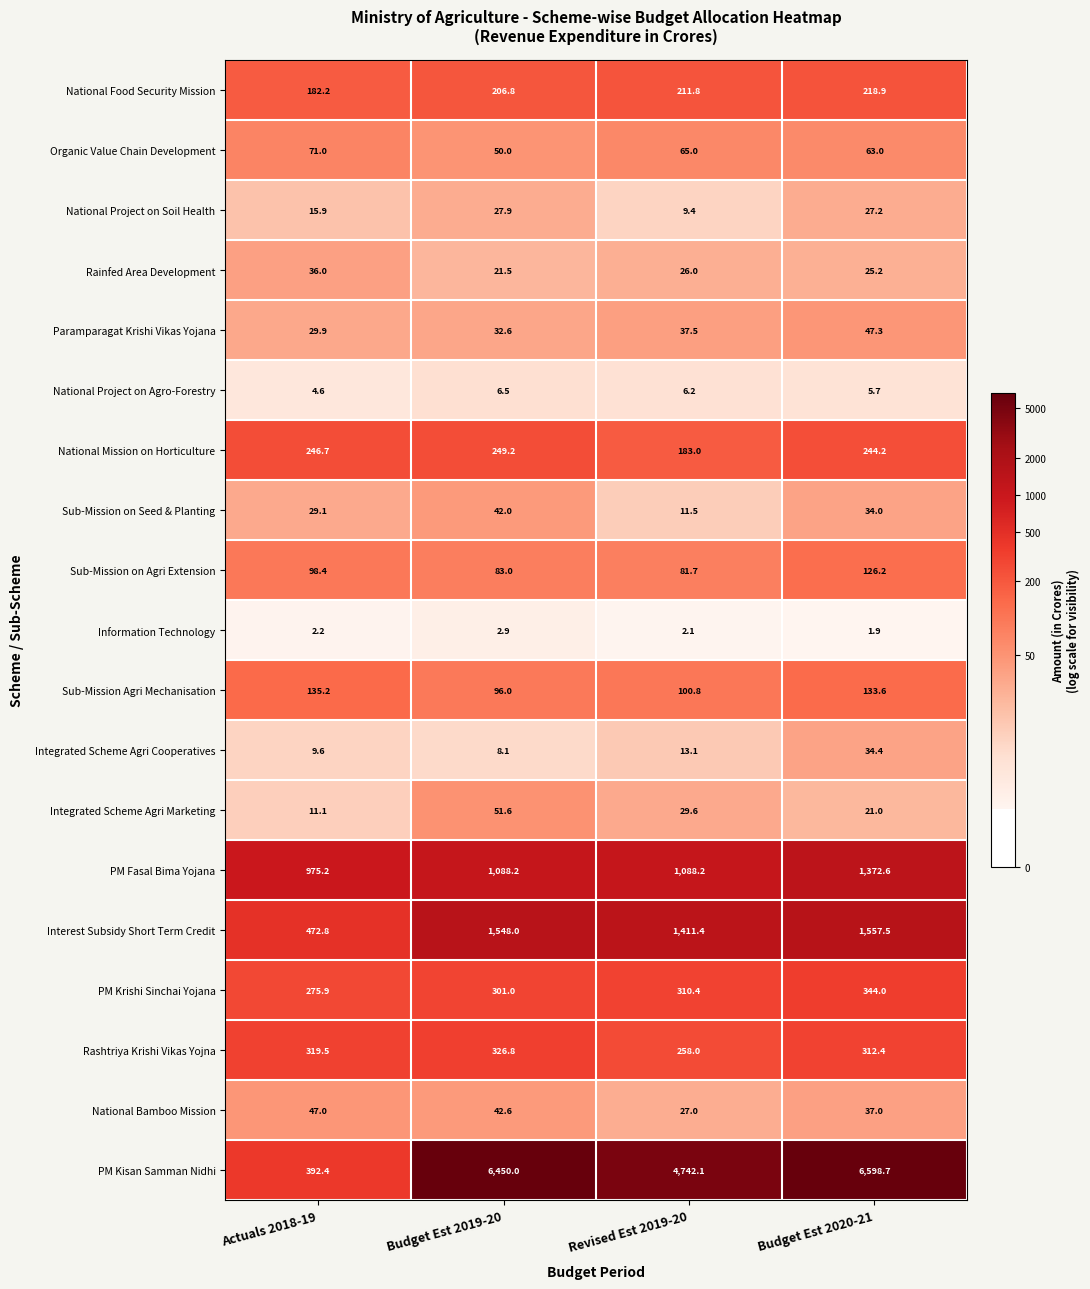

The value of Sub-Mission Agri Mechanisation at Budget Est 2019-20 is 55.3. True or false?

False